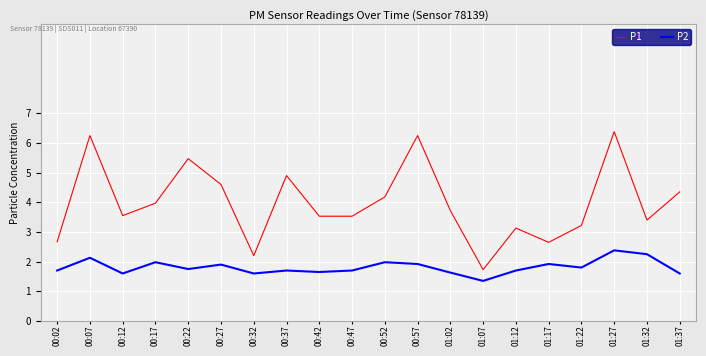

What is the difference between the maximum and minimum values in the P2 series?

1.0